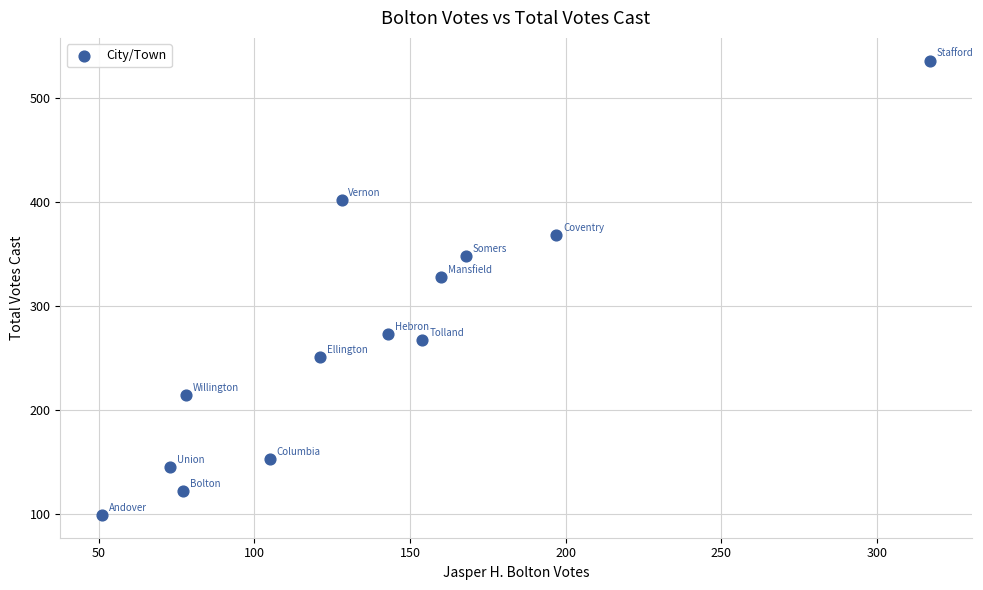

What is the range of X values (max minus min)?

266